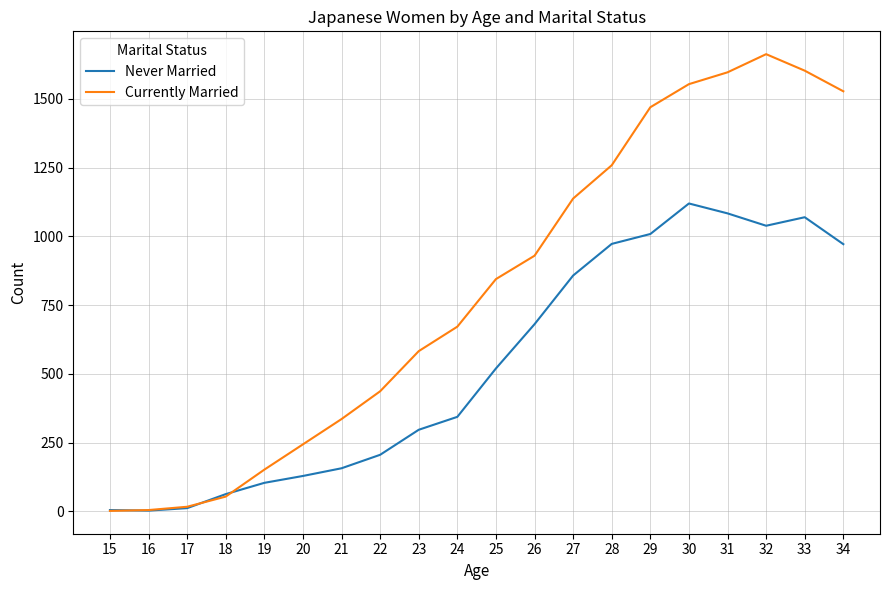

What is the greatest value displayed?

1663